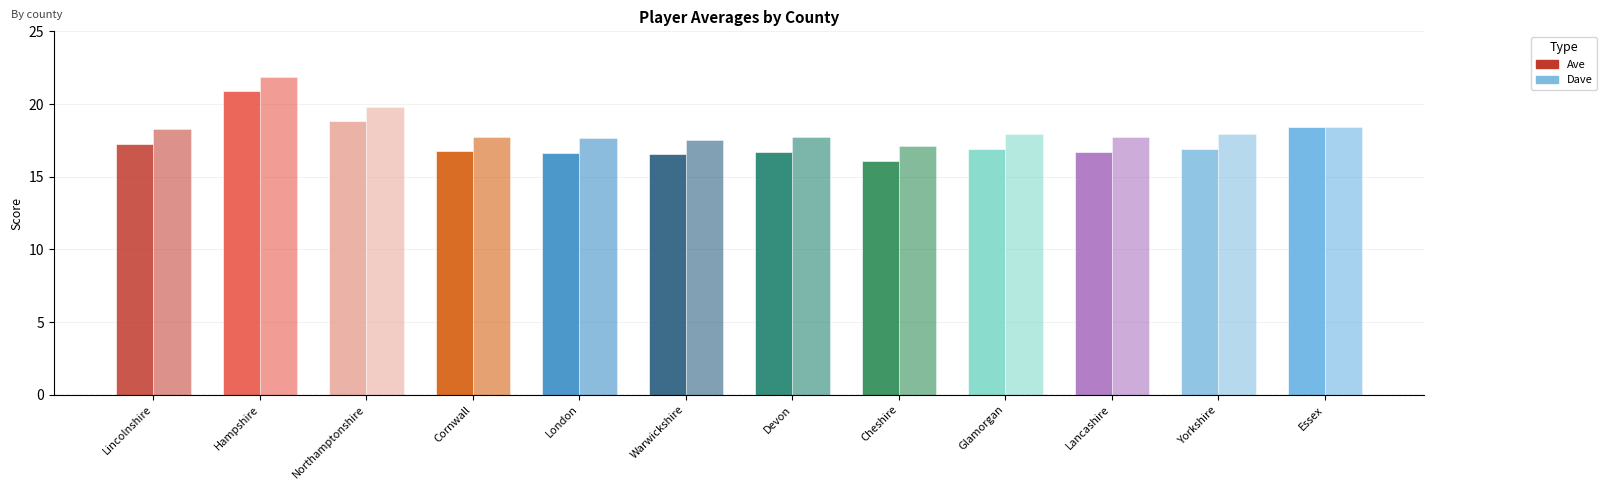

At which category does the chart reach its minimum across all series?

Cheshire